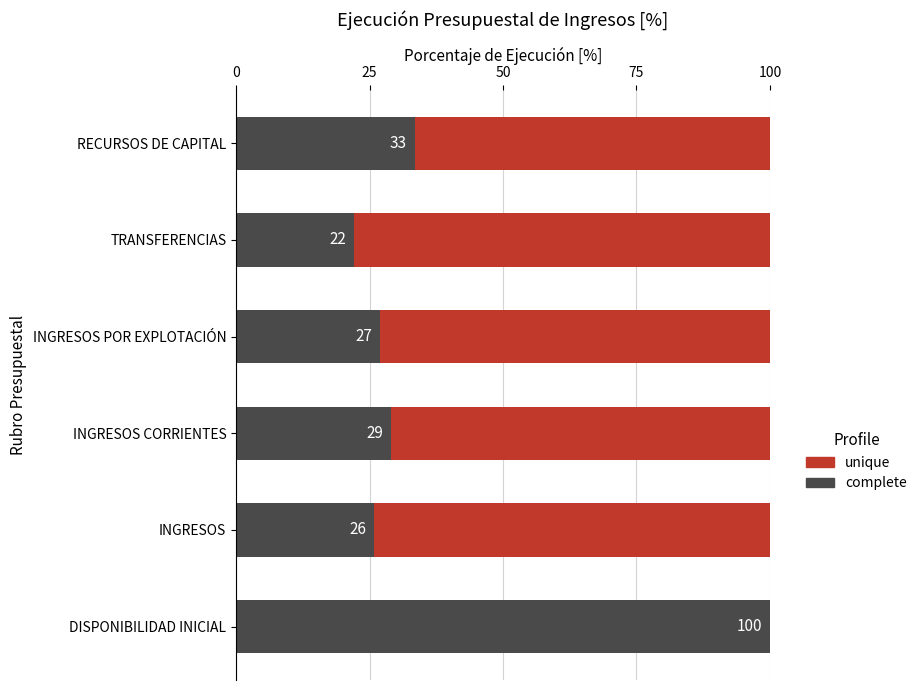

At which label is complete closest to 61?

RECURSOS DE CAPITAL